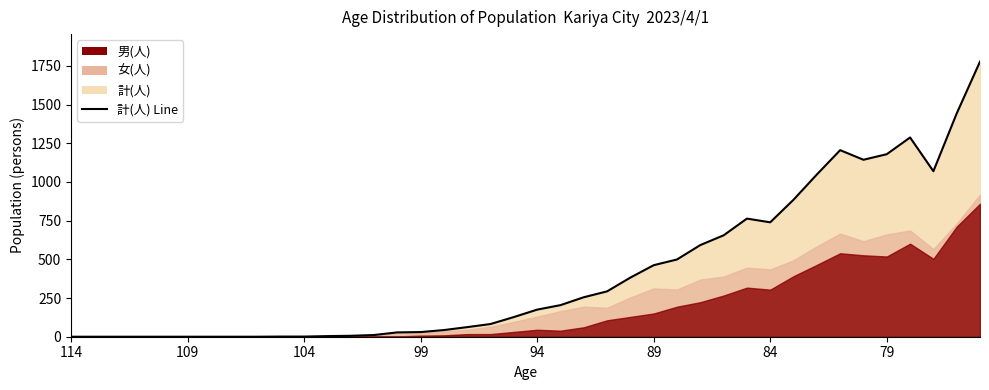

How many lines are shown in the chart?

1